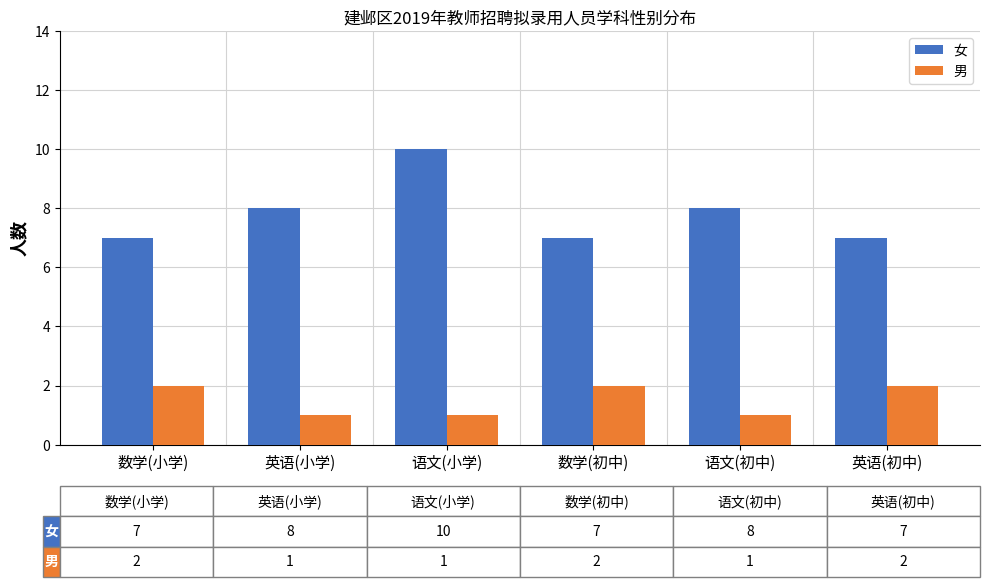

What position from the right is 数学(小学)?

6